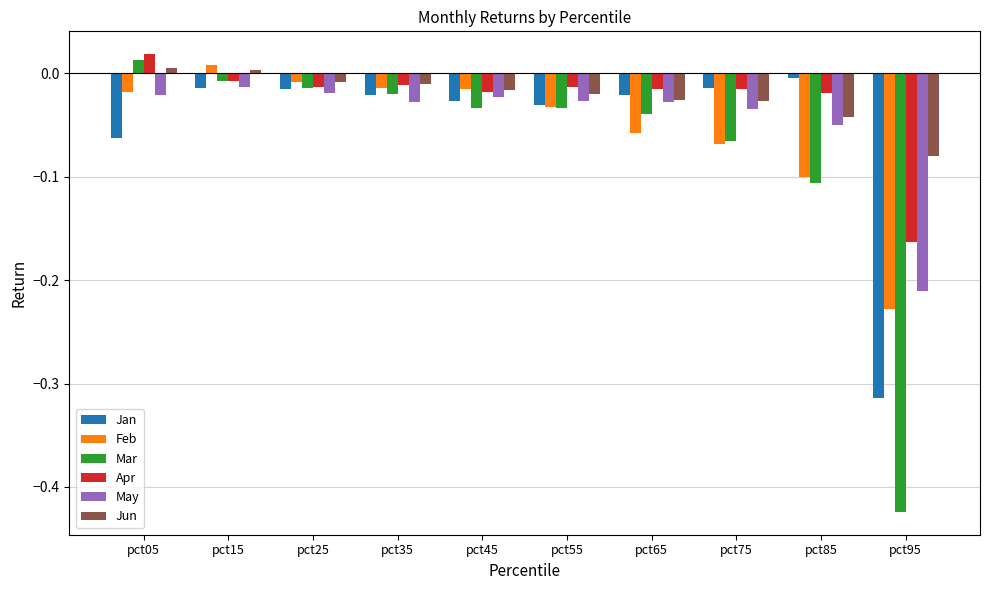

The Apr series shows -0.0 at pct45. True or false?

True